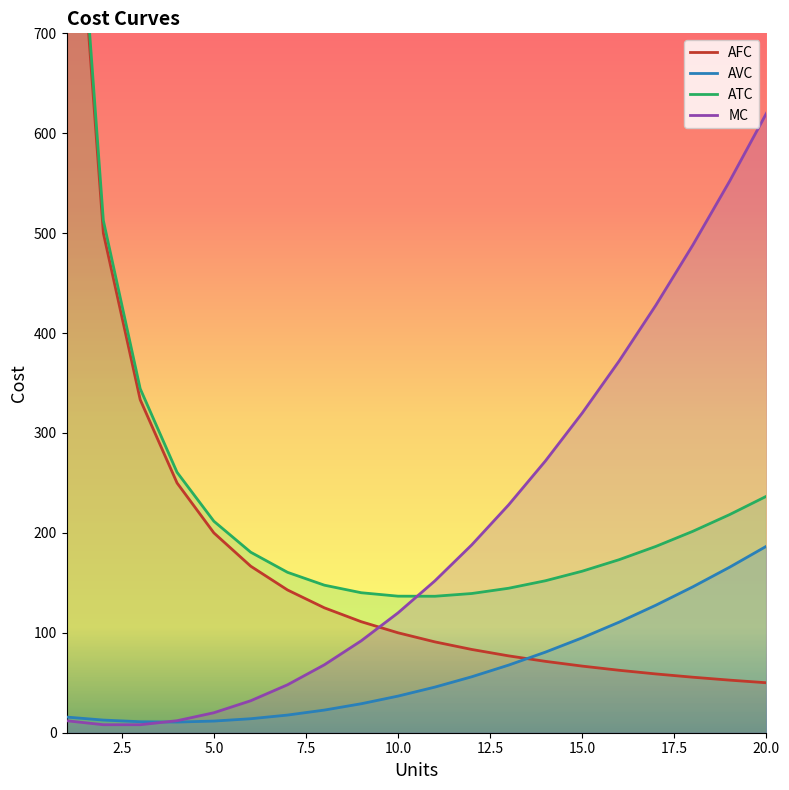

How many lines are shown in the chart?

4